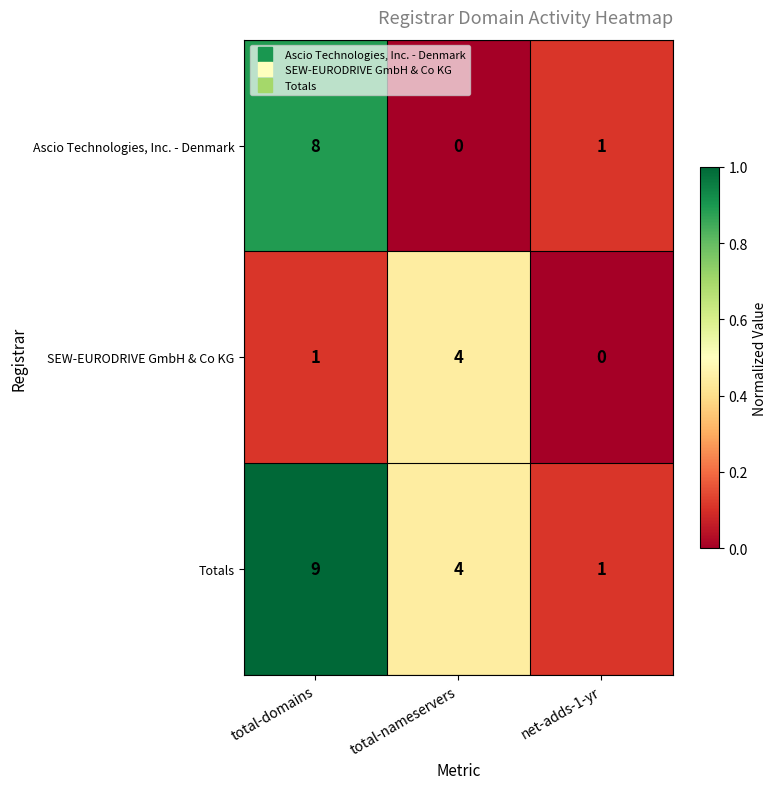

The value of Ascio Technologies, Inc. - Denmark at total-nameservers is 0. True or false?

True